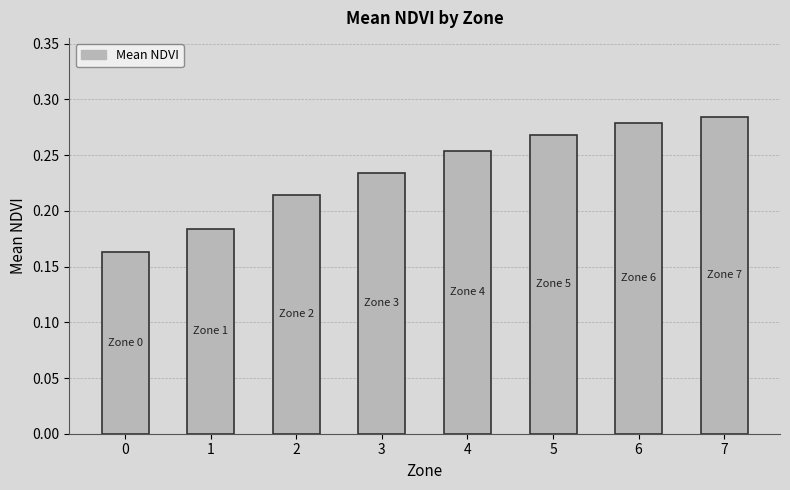

What is the difference between the maximum and minimum values?

0.1